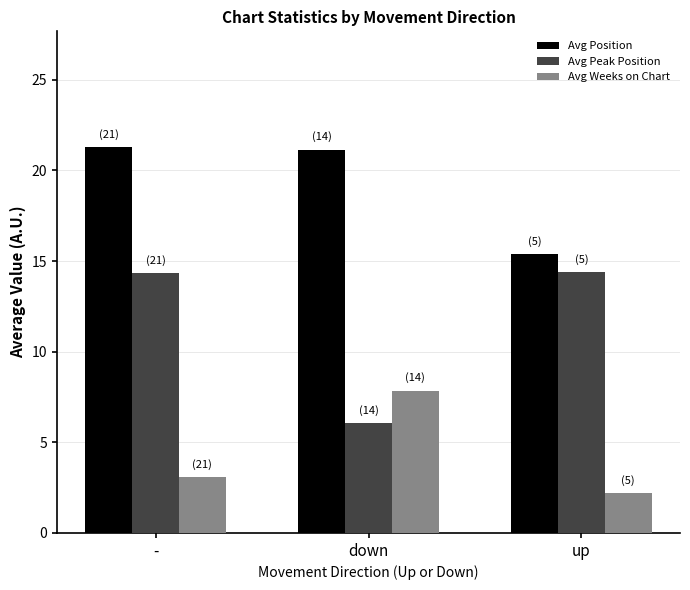

Is it true that Avg Position equals 32.9 at -?

False